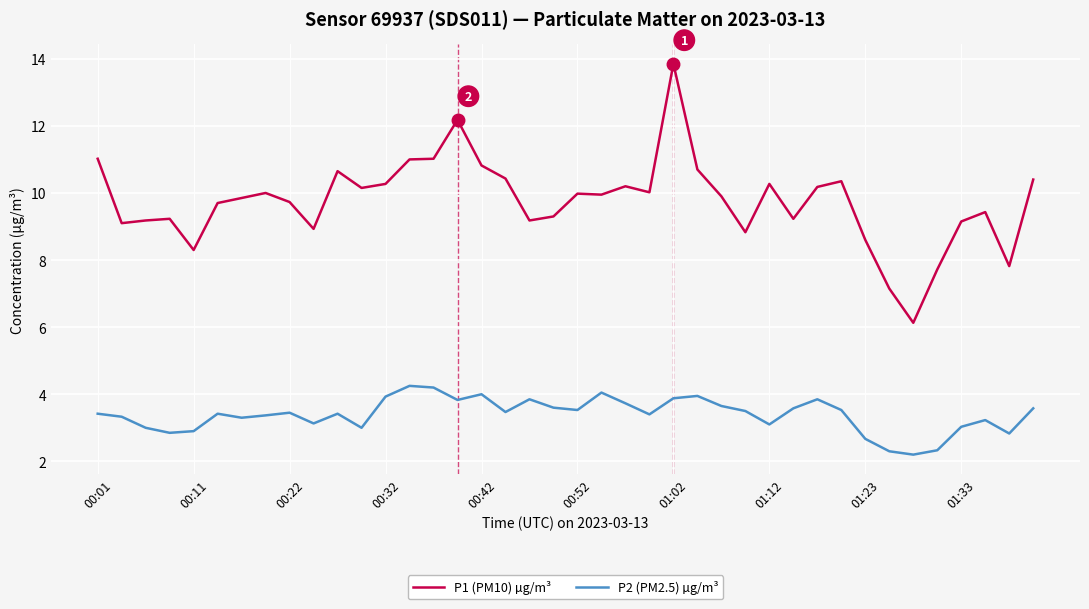

Which series has the widest spread of values?

P1 (PM10) µg/m³